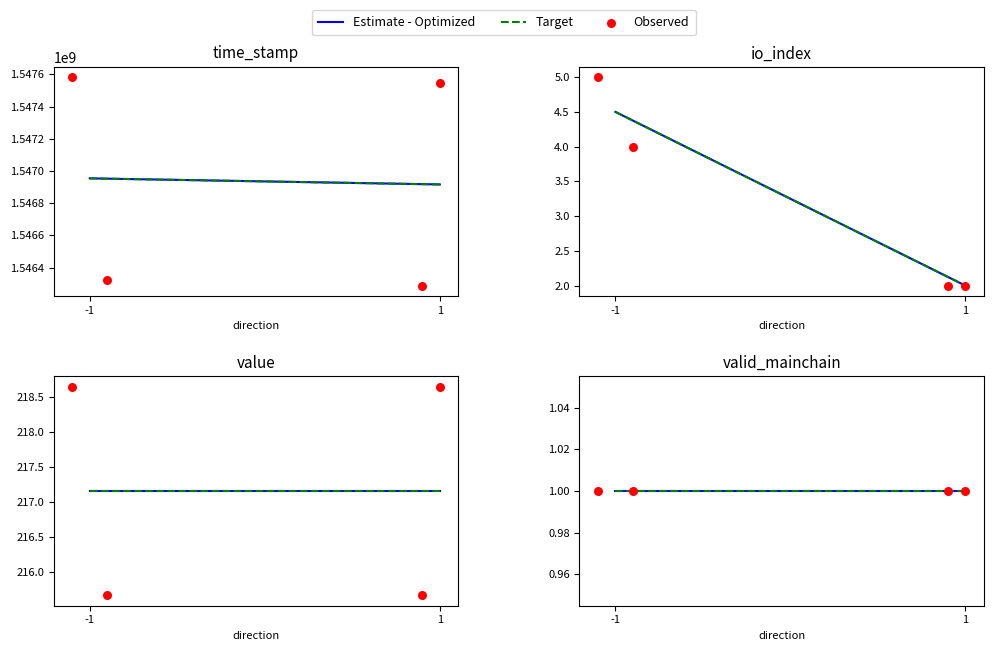

Is the value of time_stamp at -1 greater than the value of value at 2?

Yes